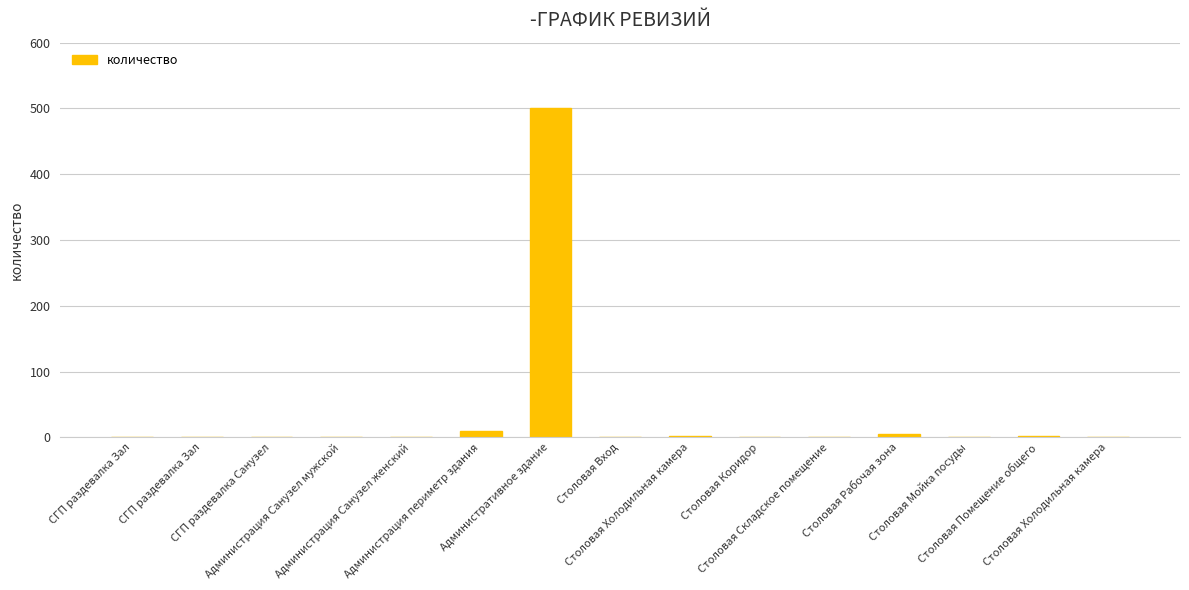

What is the sum of all values?

528